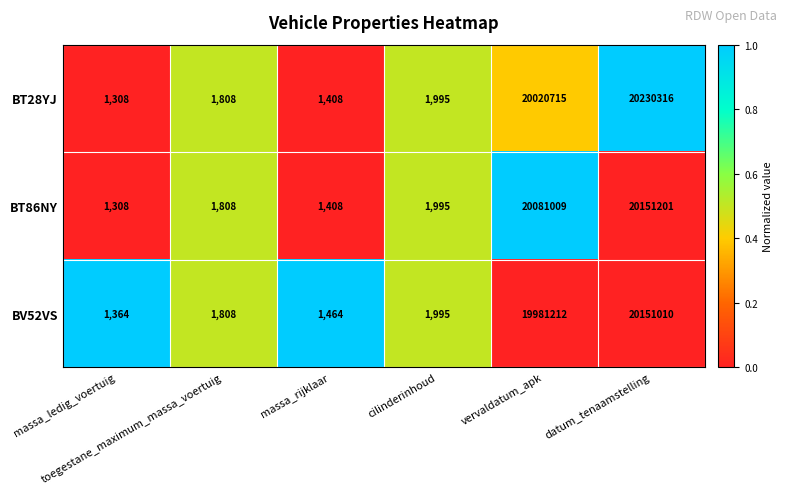

What is the average value of the BT86NY series?

6706455